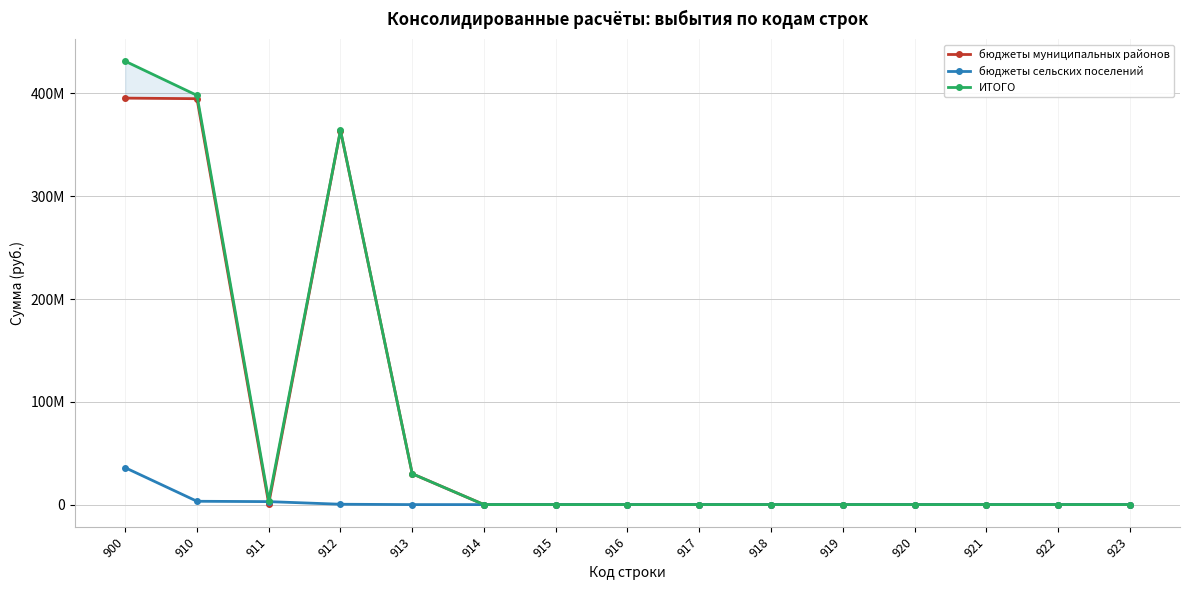

True or false: бюджеты муниципальных районов and ИТОГО intersect in this chart.

False